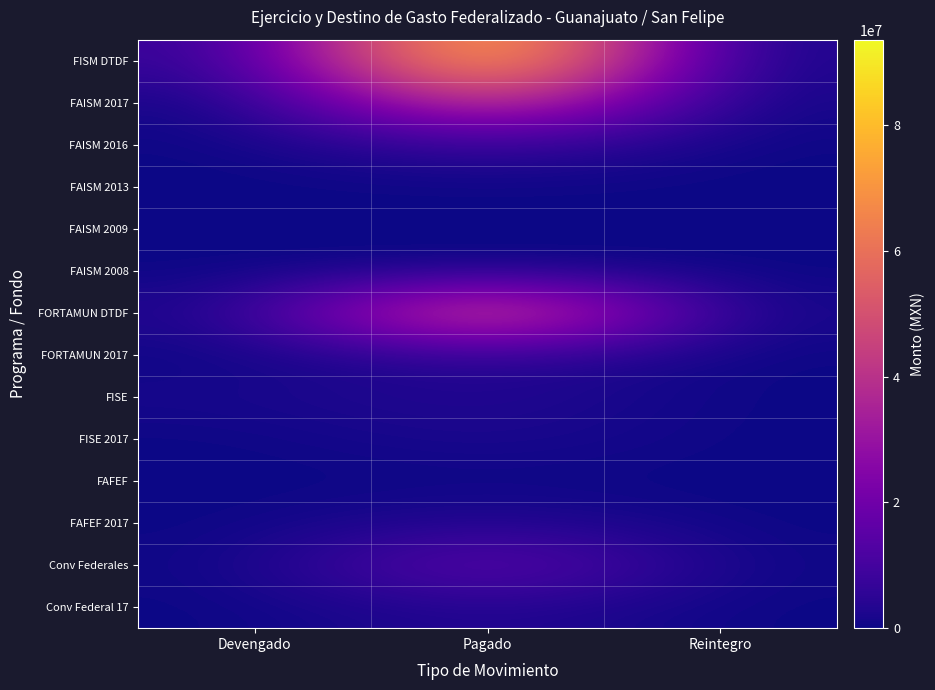

Which series has the largest total across all categories?

FISM DTDF